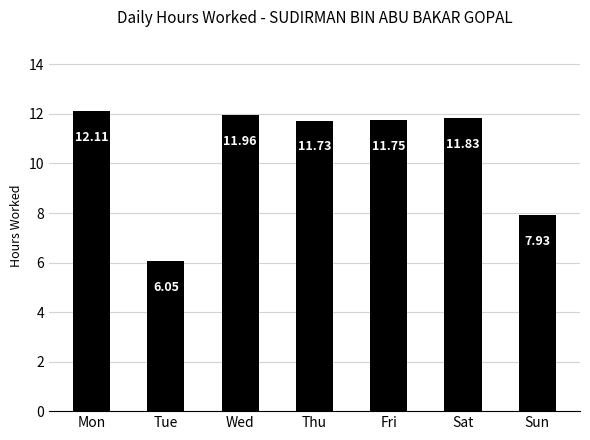

What value does the data have at Sat?

11.8